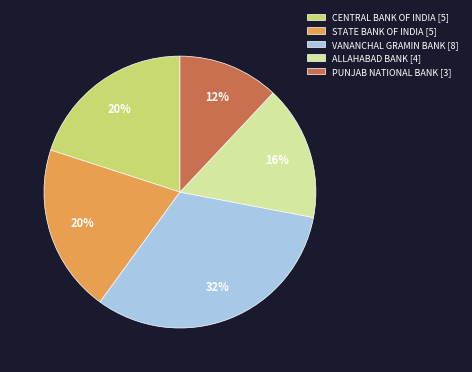

Approximately how many times larger is the value at STATE BANK OF INDIA [5] compared to VANANCHAL GRAMIN BANK [8]?

0.6